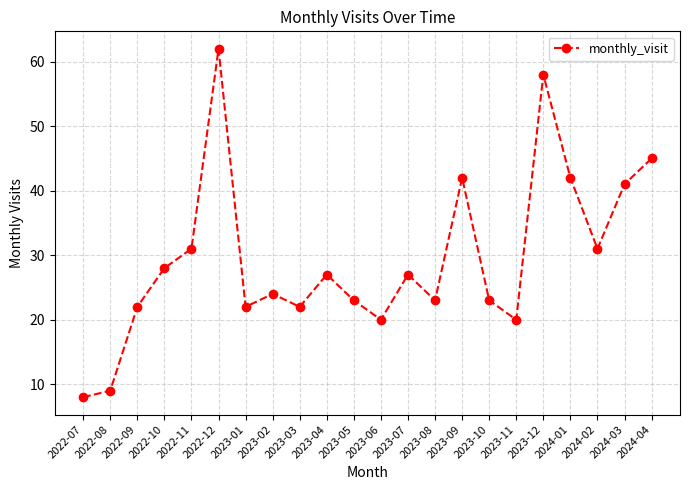

Is it true that the value at 2024-03 is 41?

True